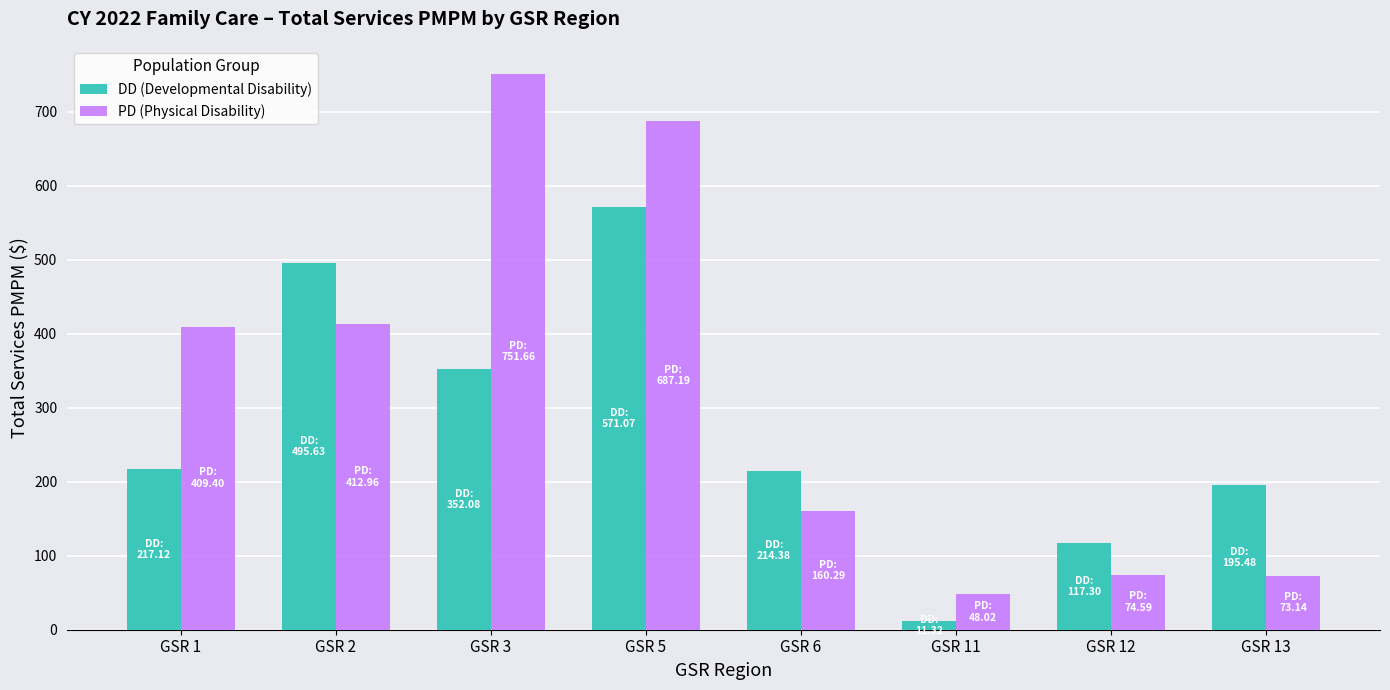

What is the difference between the highest and lowest values at GSR 5?

116.1